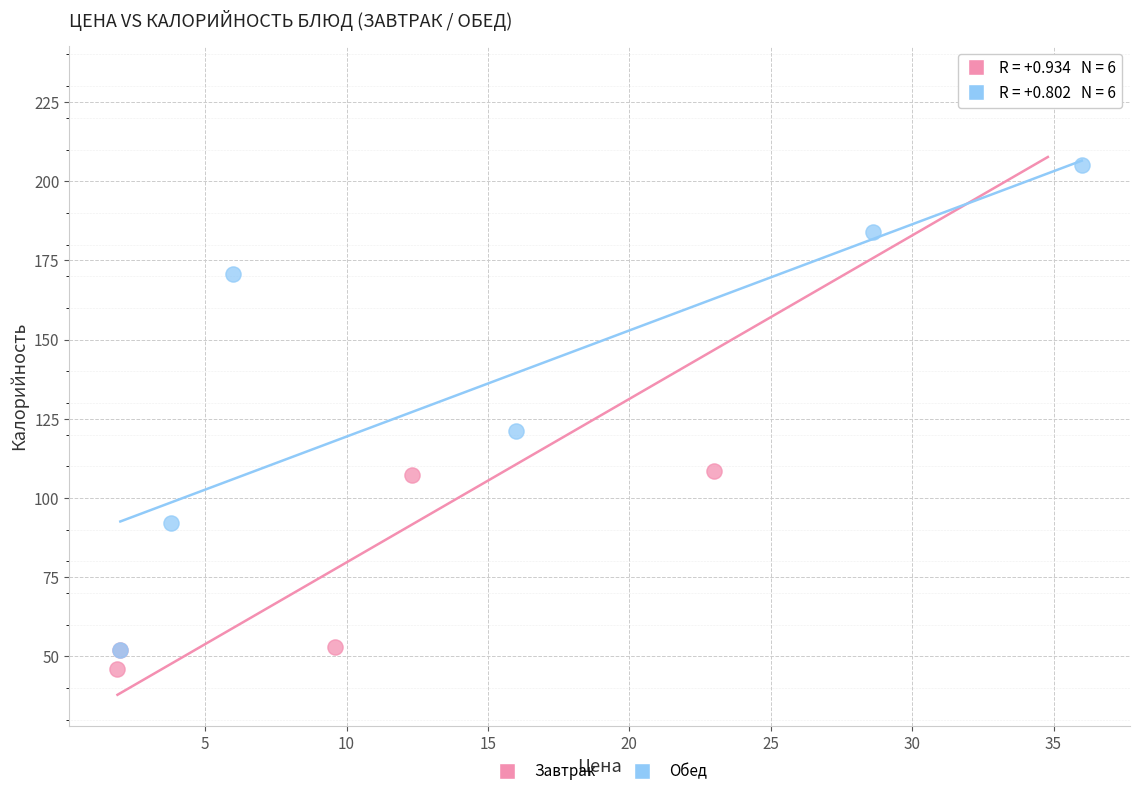

Which series contains the highest Y value?

Завтрак